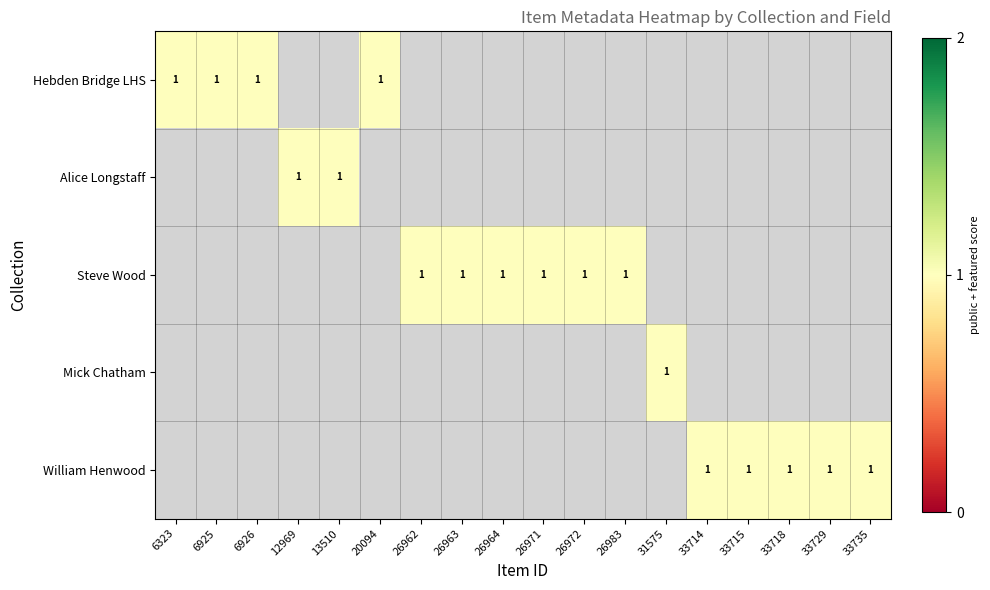

Is it true that Hebden Bridge LHS equals 0 at 6323?

False